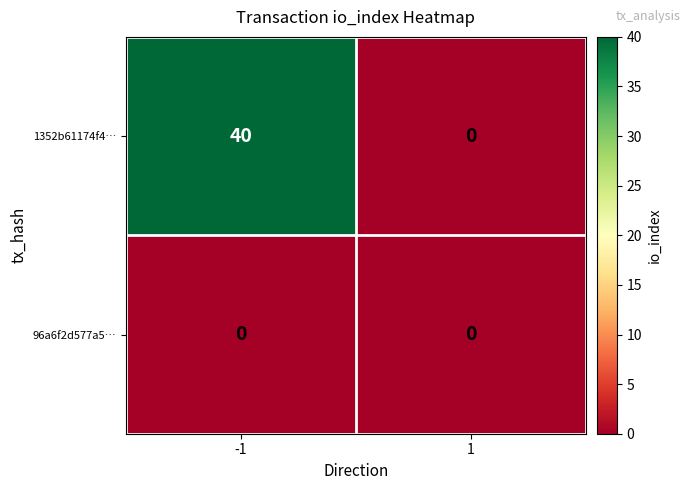

Reading right to left, list all the values displayed in this chart.

1352b61174f4…: 1=0	-1=40
96a6f2d577a5…: 1=0	-1=0